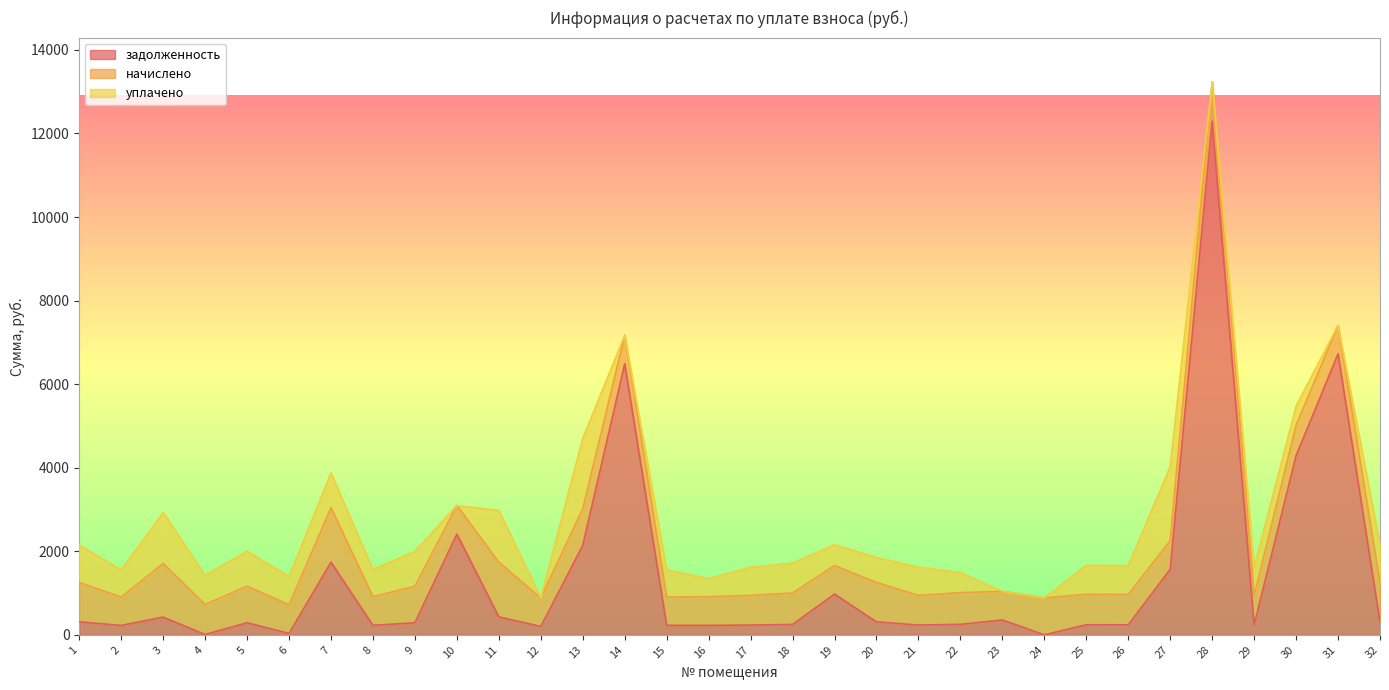

At which category is the sum across all series the highest?

28